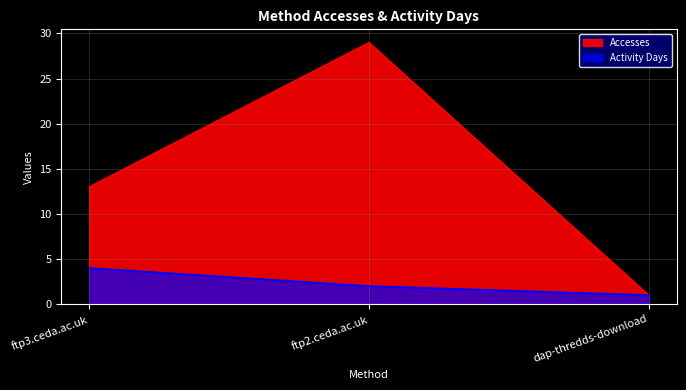

The Activity Days series shows 2 at ftp2.ceda.ac.uk. True or false?

True